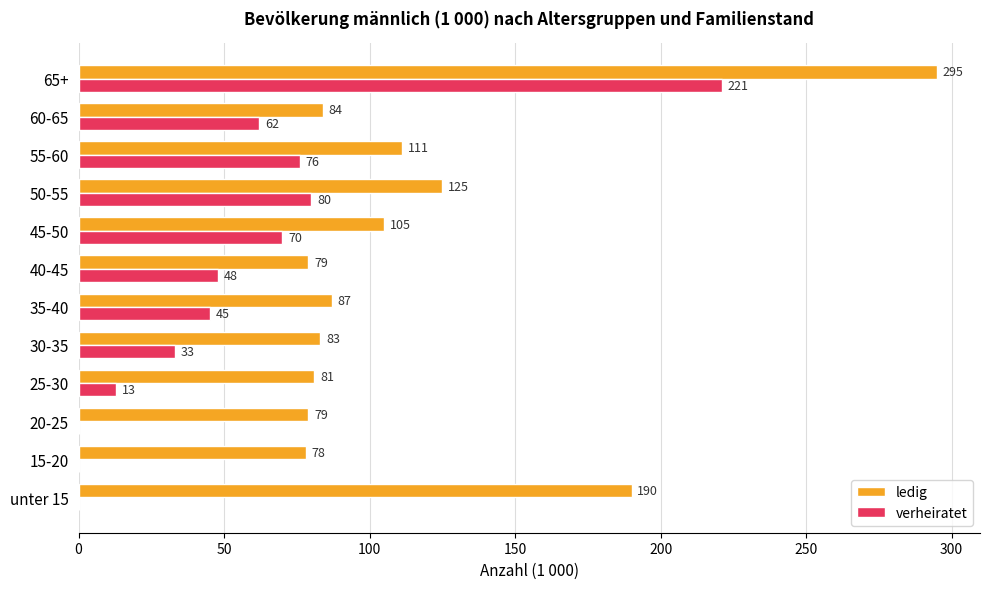

What is the total value across all series at 40-45?

127